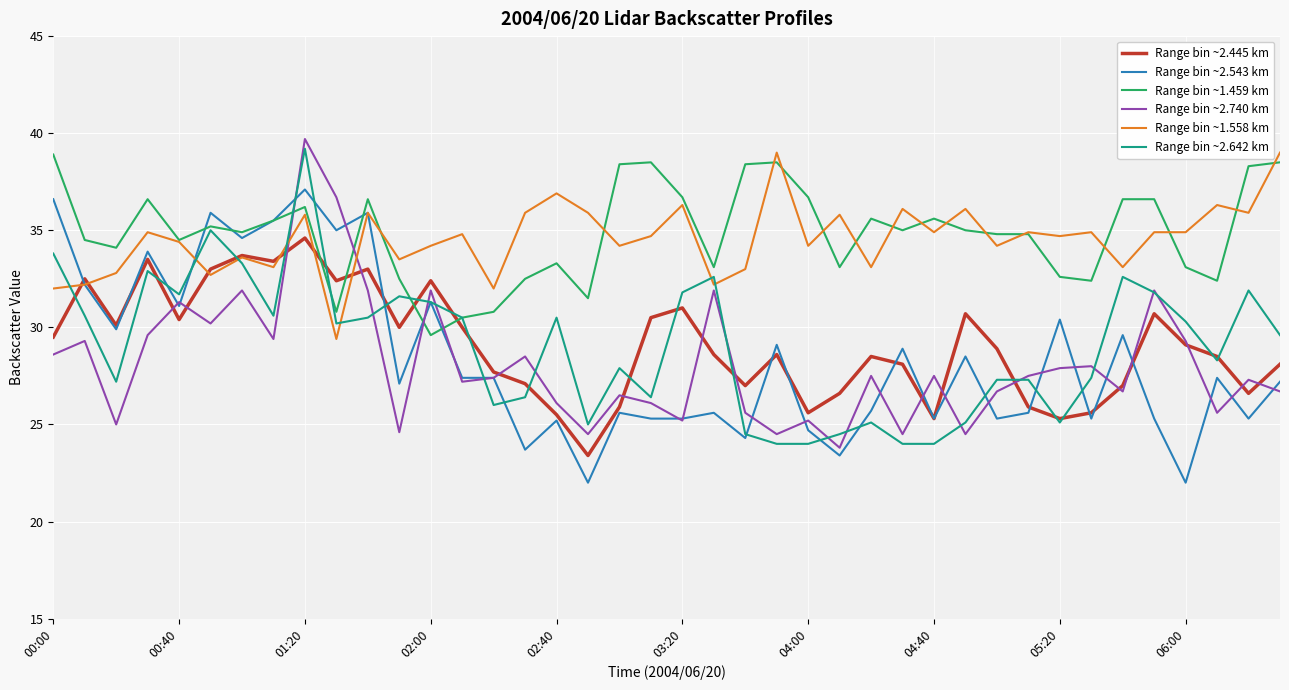

What is the highest value of the Range bin ~2.445 km series?

34.6